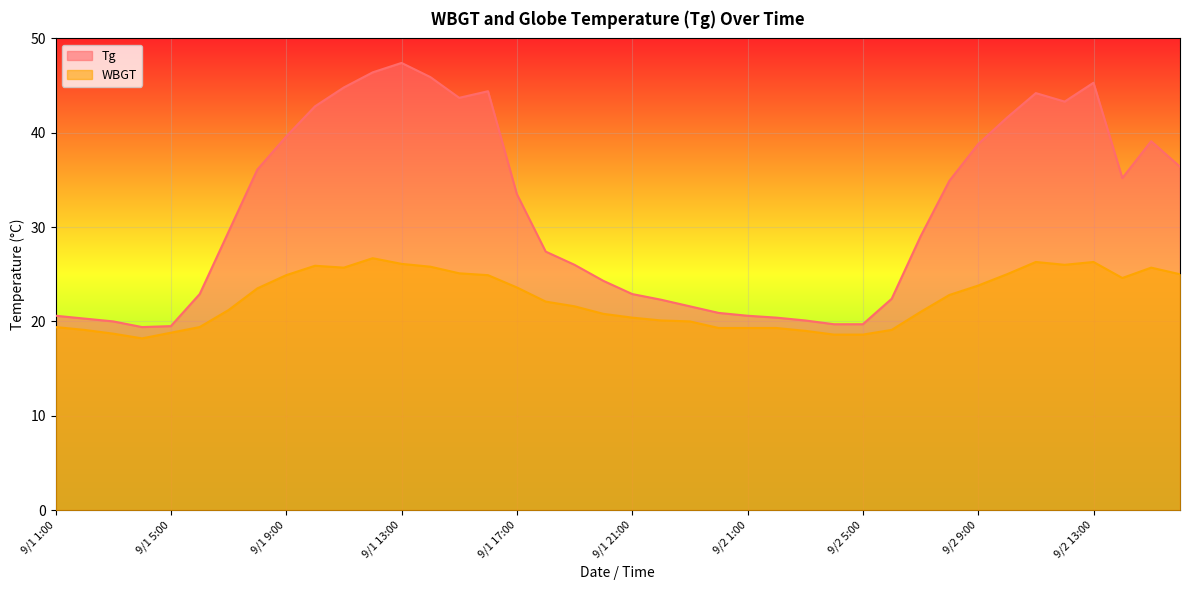

What are all the series names shown in the legend?

Tg, WBGT